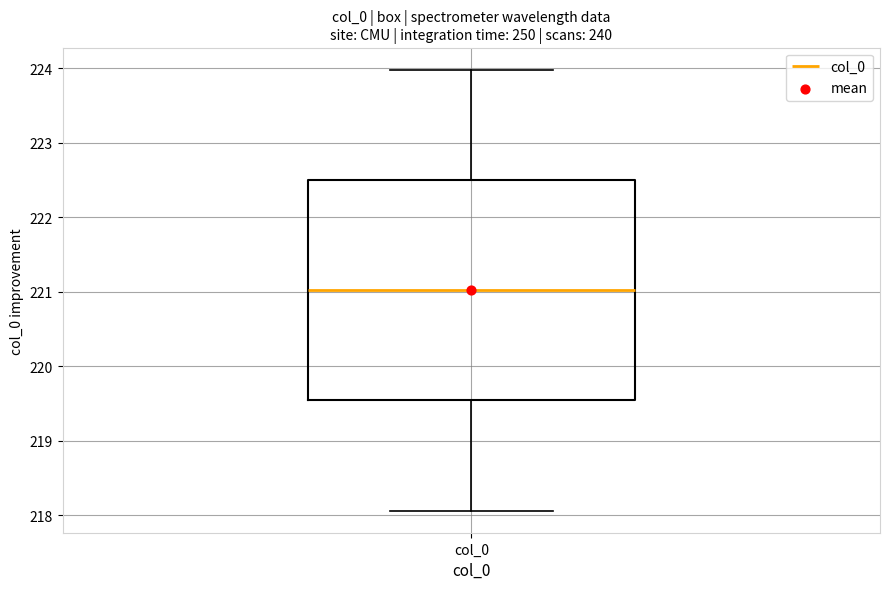

Read this box plot against the y-axis: the position of the median line, the range covered by the box, and the ends of both whiskers. The values are not printed on the chart, so give them approximately, as read against the axis.

median 221.0, box 219.5 to 222.5, whiskers 218.1 to 224.0